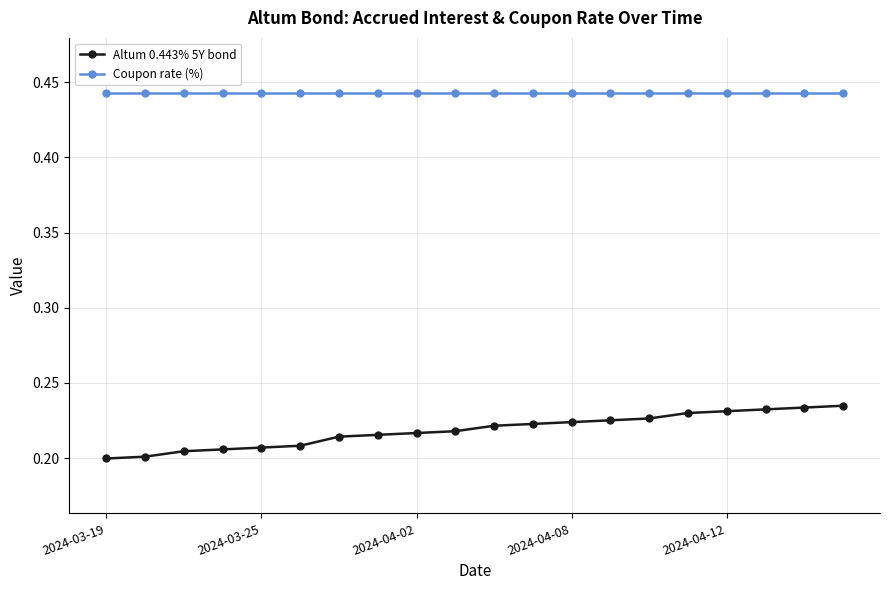

List the series in order of their overall mean, highest first.

Coupon rate (%), Altum 0.443% 5Y bond